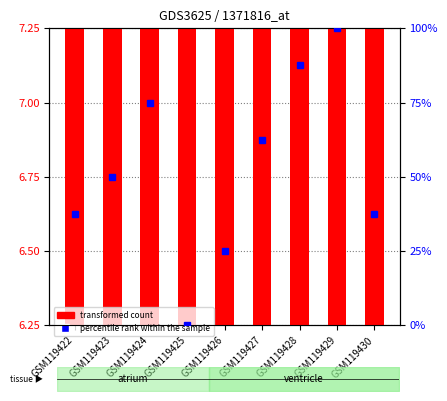

At which label is transformed count closest to 6?

GSM119425